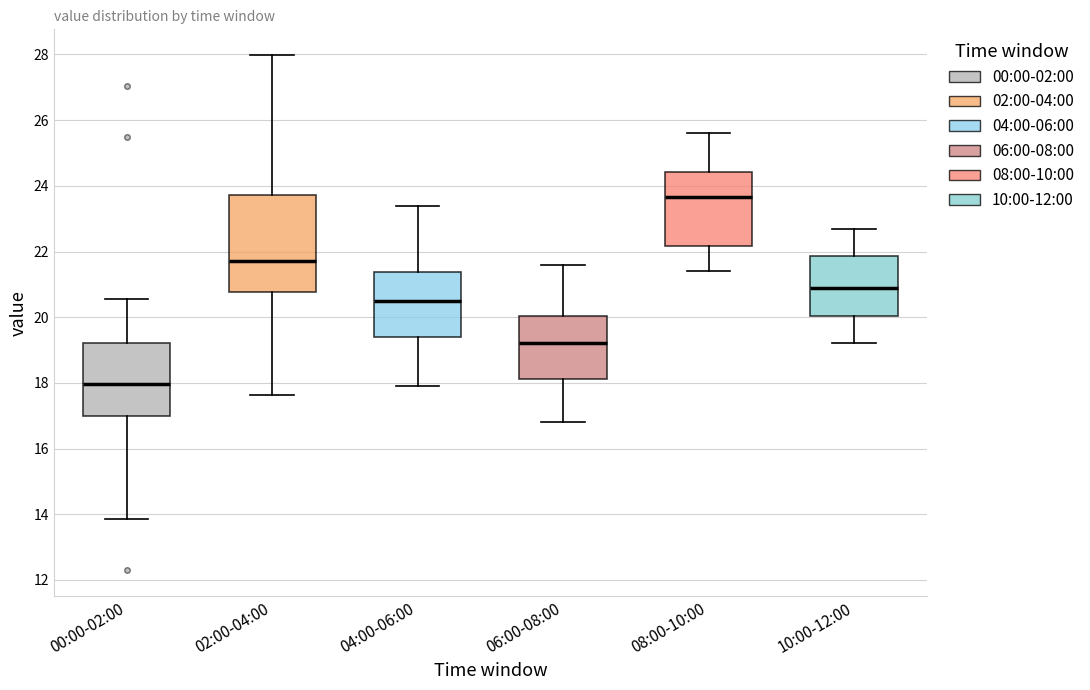

Reading left to right, read every box against the y-axis: the position of its median line, the range the box covers, and the ends of its whiskers. The values are not printed on the chart, so give them approximately, as read against the axis.

00:00-02:00: median 18.0, box 17.0 to 19.2, whiskers 13.8 to 20.6
02:00-04:00: median 21.8, box 20.8 to 23.8, whiskers 17.6 to 28.0
04:00-06:00: median 20.6, box 19.4 to 21.4, whiskers 18.0 to 23.4
06:00-08:00: median 19.2, box 18.2 to 20.0, whiskers 16.8 to 21.6
08:00-10:00: median 23.6, box 22.2 to 24.4, whiskers 21.4 to 25.6
10:00-12:00: median 21.0, box 20.0 to 21.8, whiskers 19.2 to 22.8